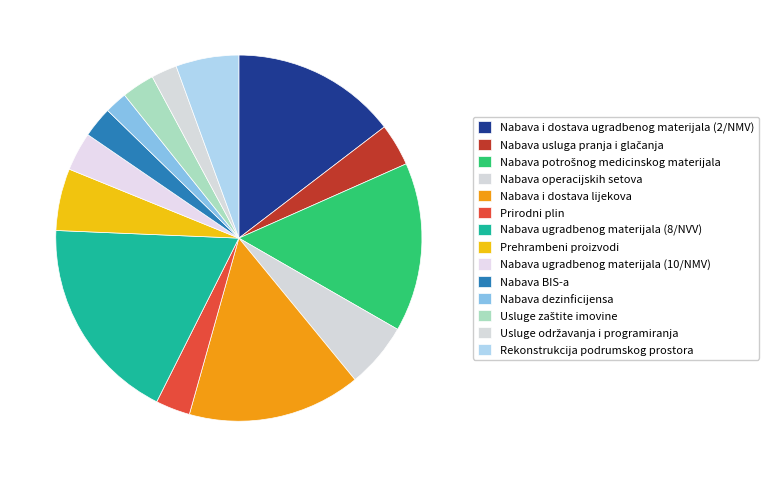

To the nearest percent, what portion does Usluge održavanja i programiranja represent?

2%